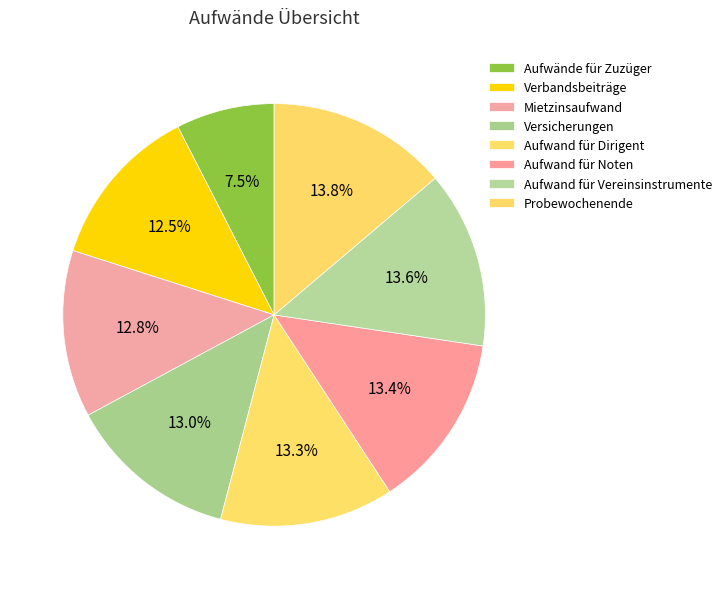

Which has a higher value, Aufwände für Zuzüger or Probewochenende?

Probewochenende